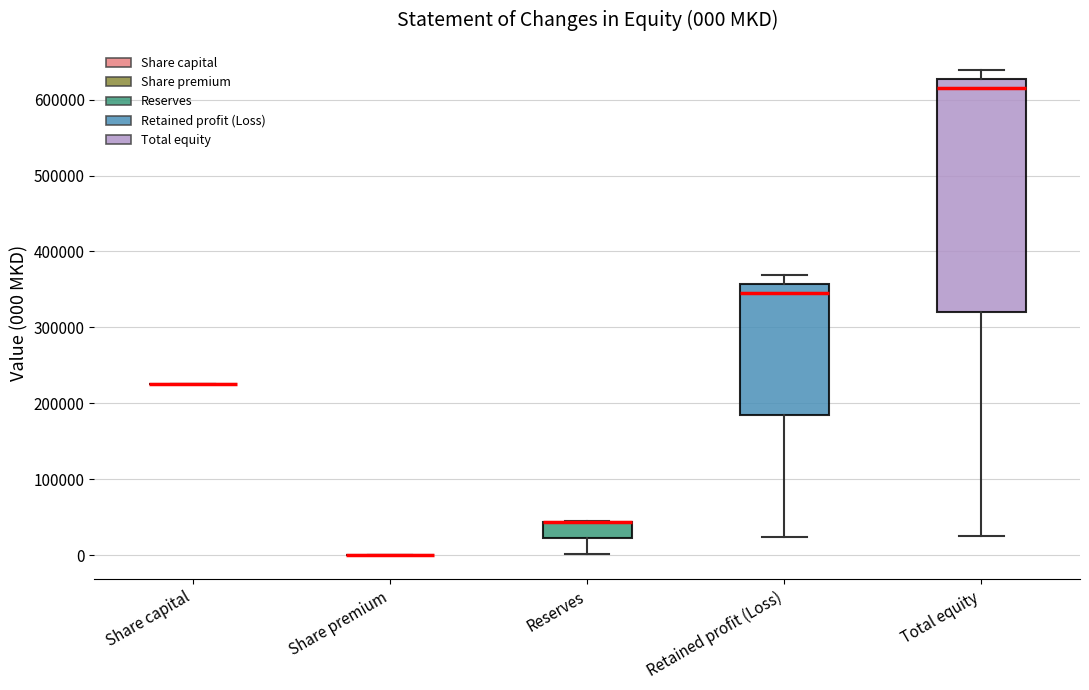

Comparing the boxes themselves (not the whiskers), which one is the tallest?

Total equity